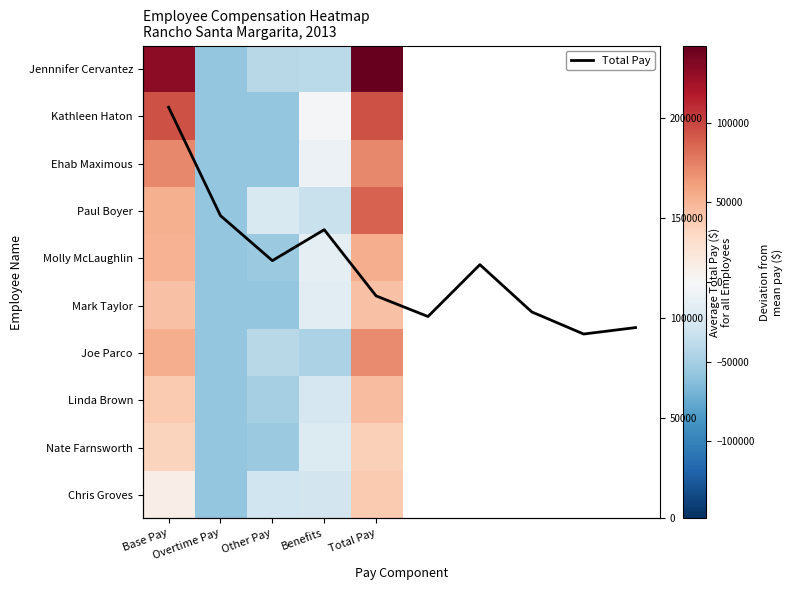

How many categories are shown in the chart?

5